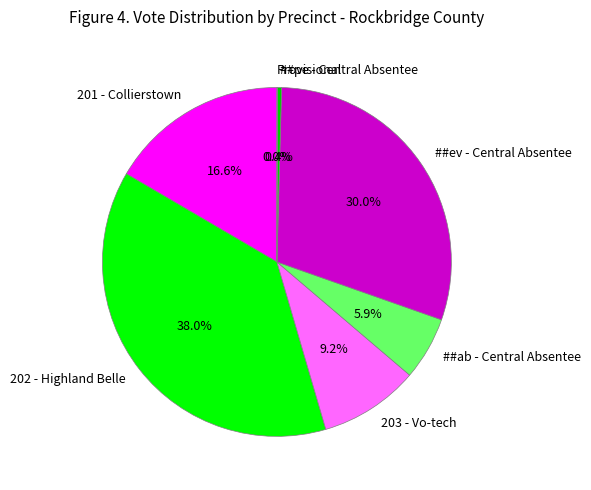

True or false: 202 - Highland Belle accounts for 23% of the total.

False